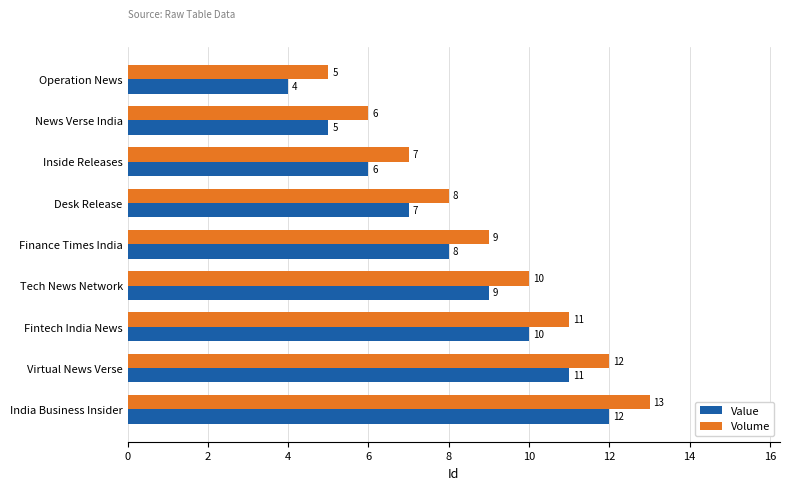

What are all the series names shown in the legend?

Value, Volume